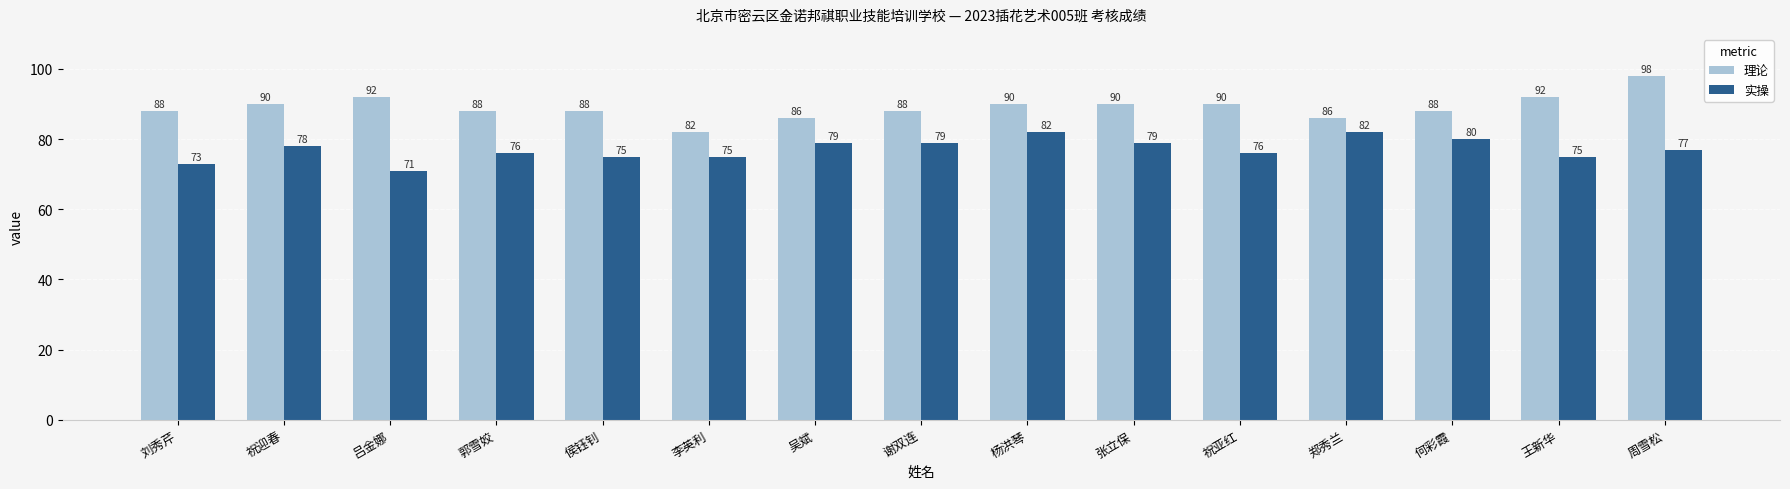

What is the value of the 实操 bar at the 2nd from the left?

78